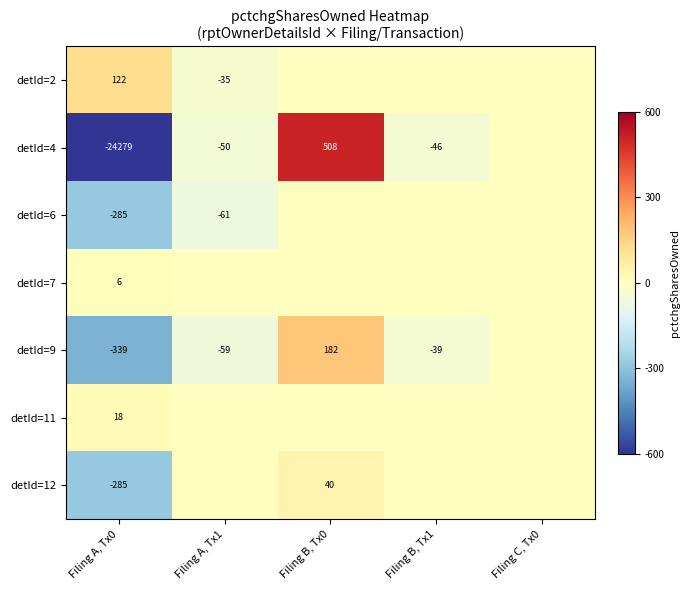

Which category has the highest value across all series?

Filing B, Tx0